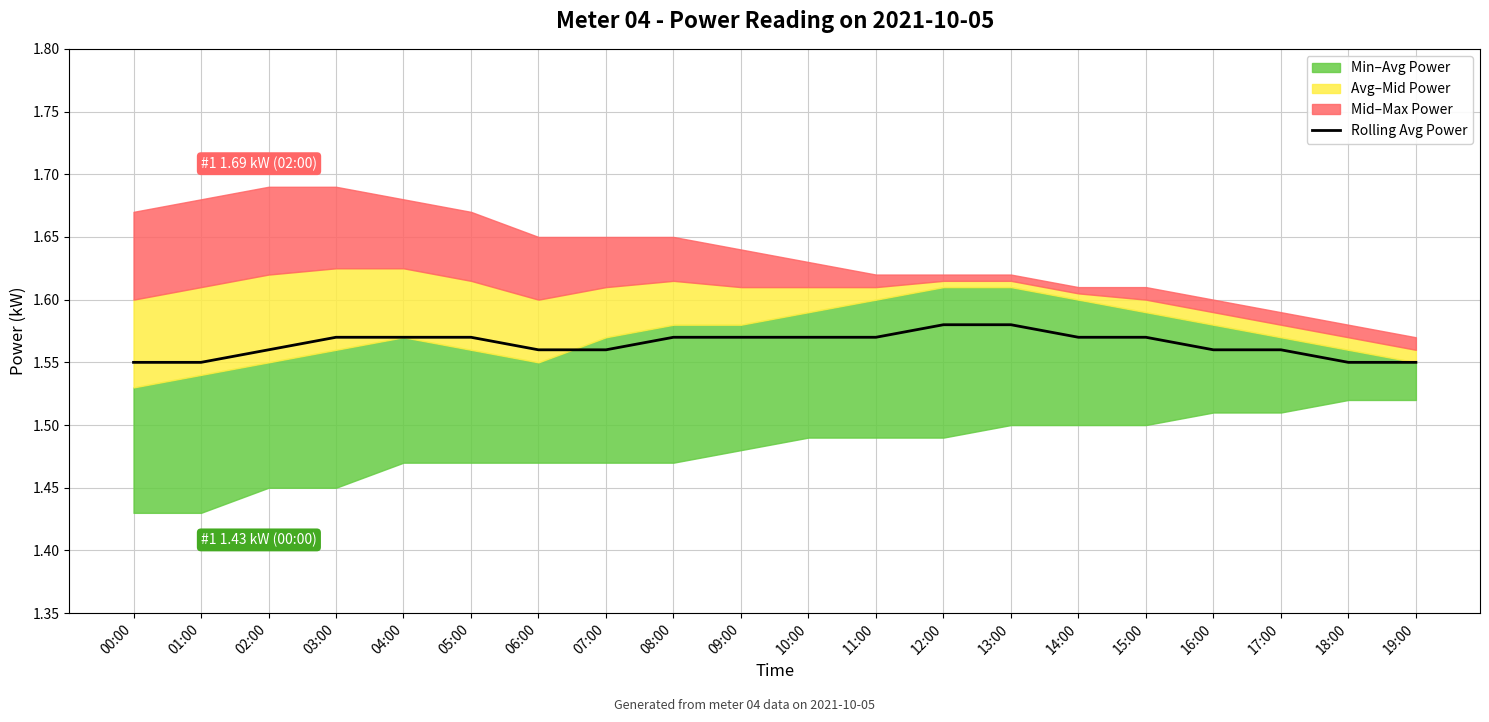

The value of Rolling Avg Power at 07:00 is 1.0. True or false?

False